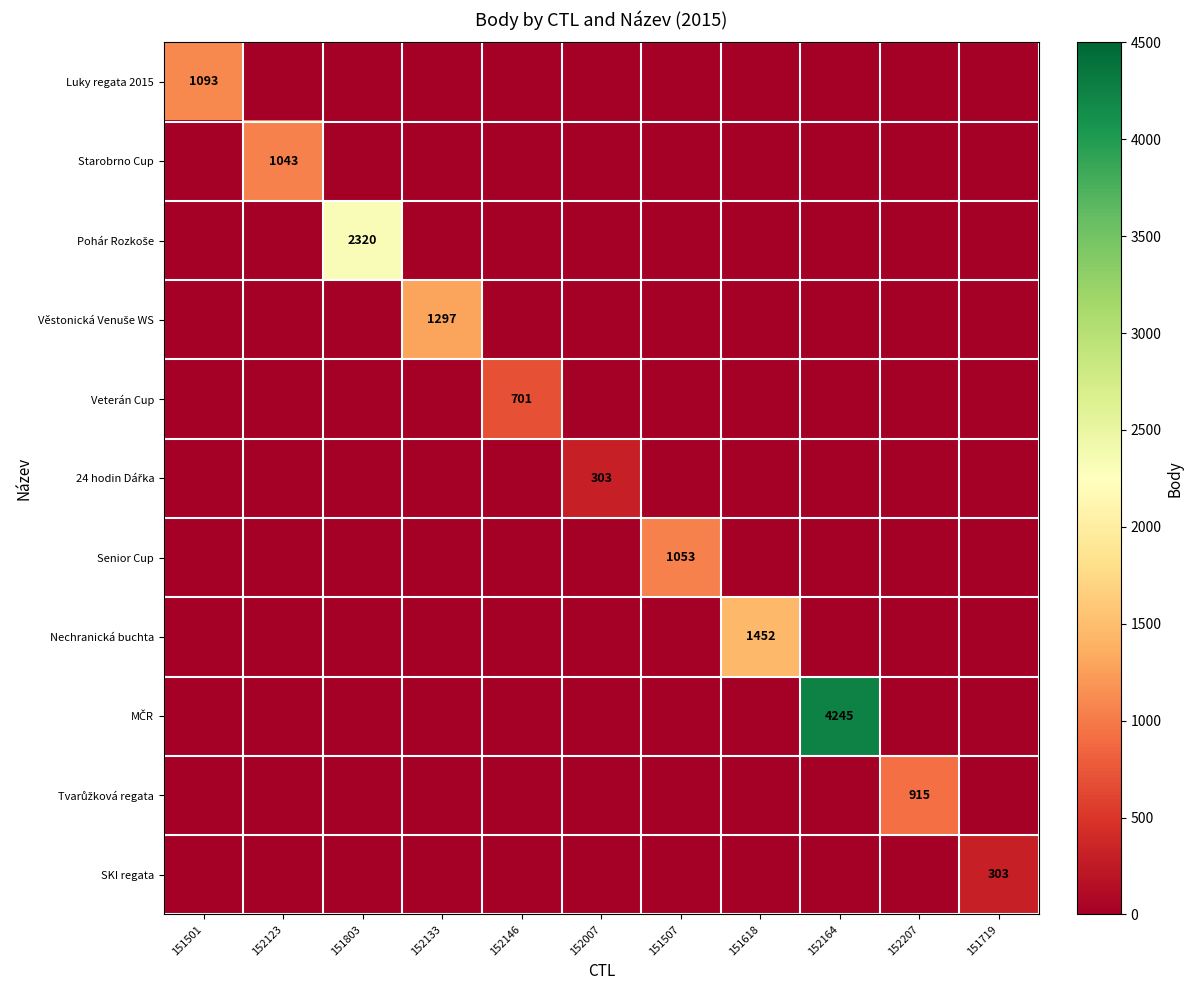

What is the maximum value shown in the chart?

4245